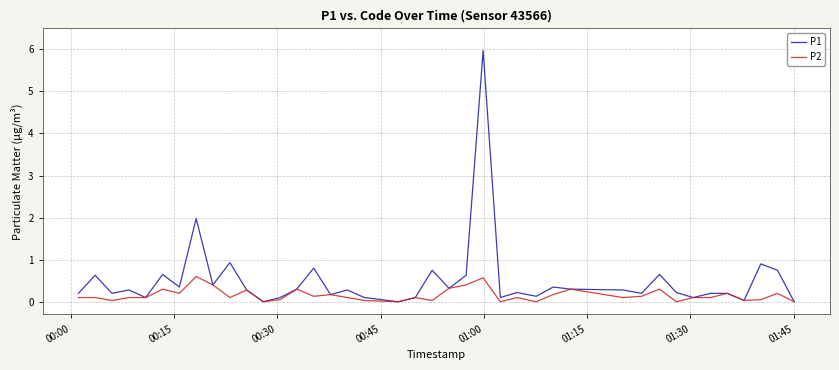

Which series has the widest spread of values?

P1